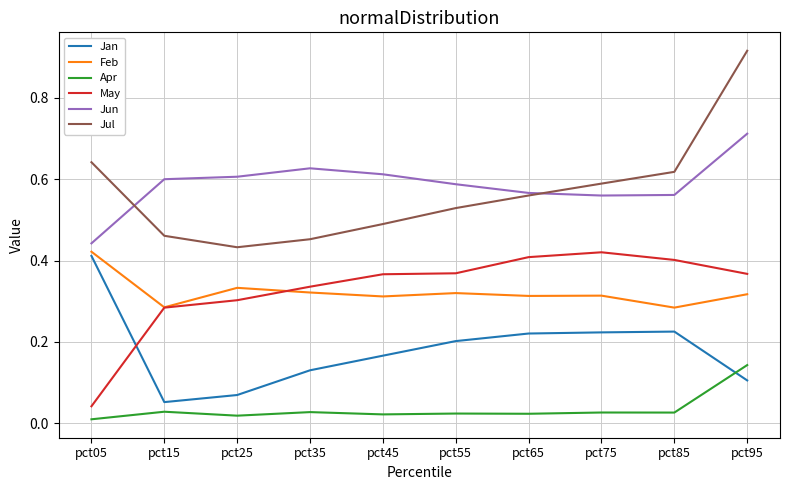

True or false: Jun has more than 0 points higher than both neighbors.

True